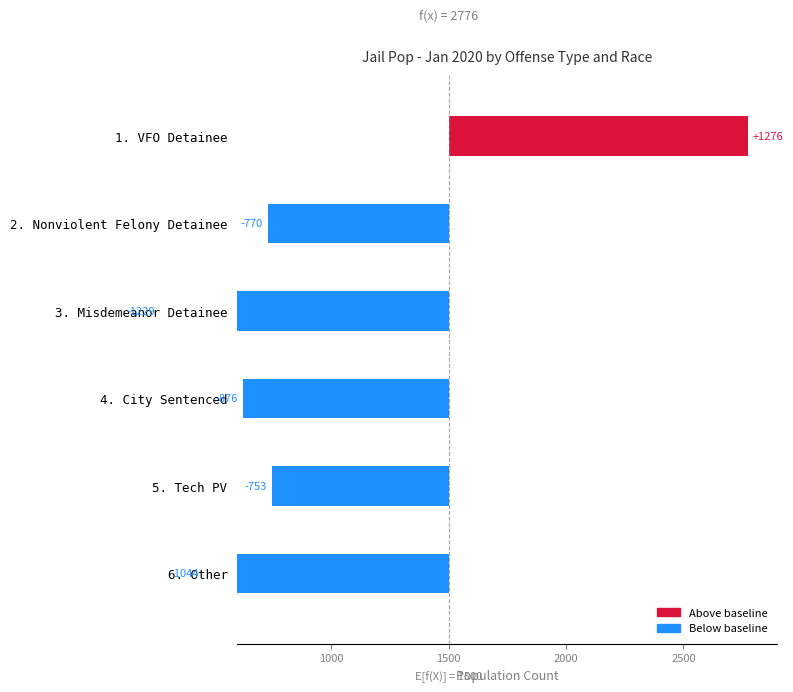

Reading right to left, list all the values displayed in this chart.

1276	770	1229	876	753	1044